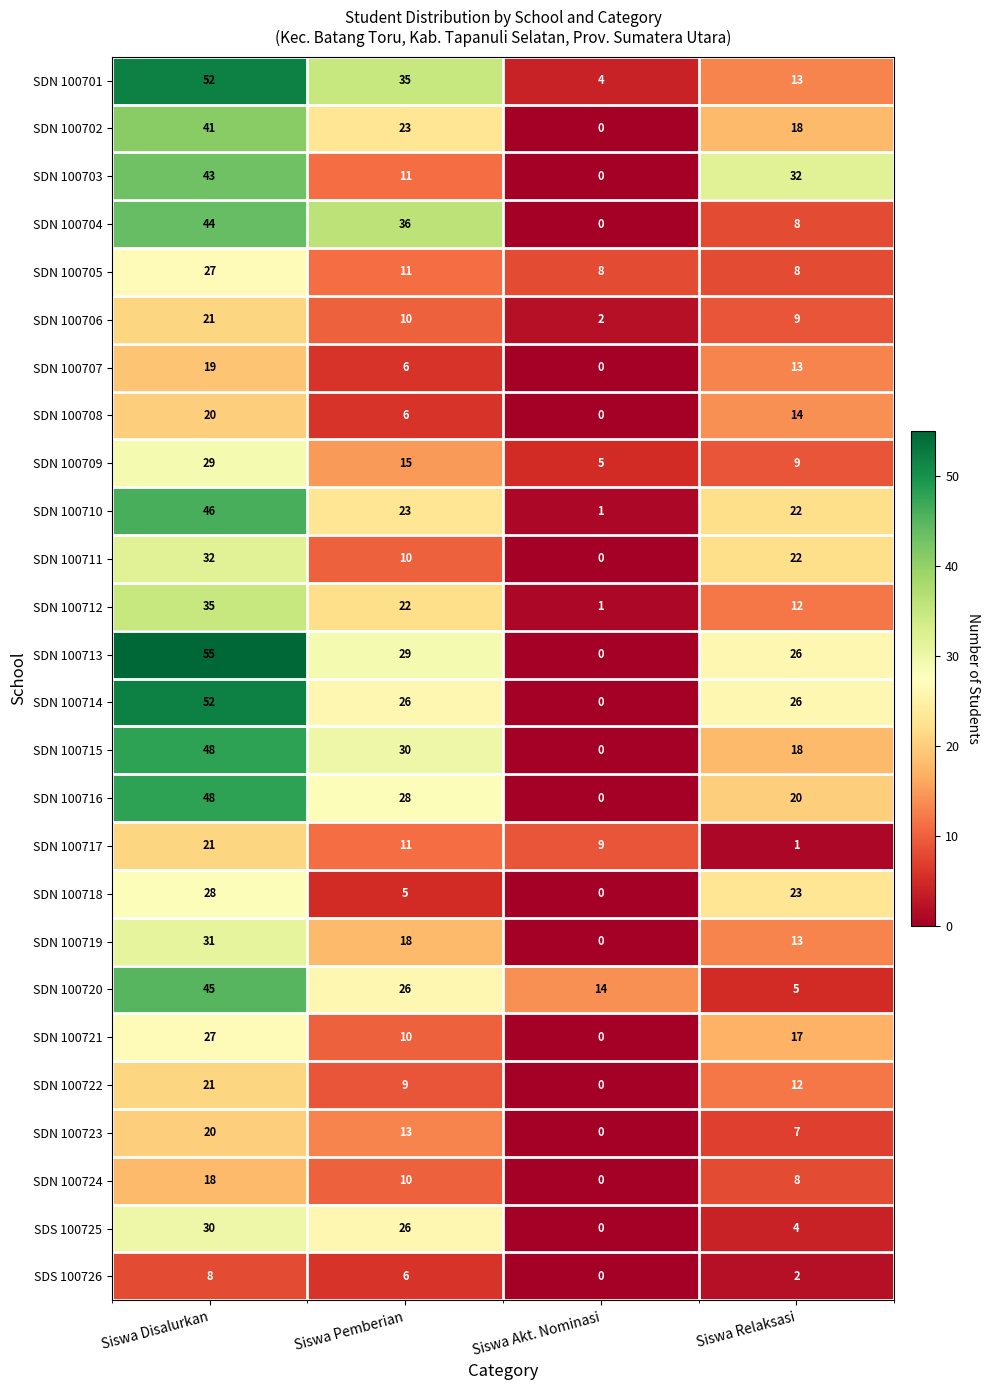

At how many categories does at least one series exceed 41?

1